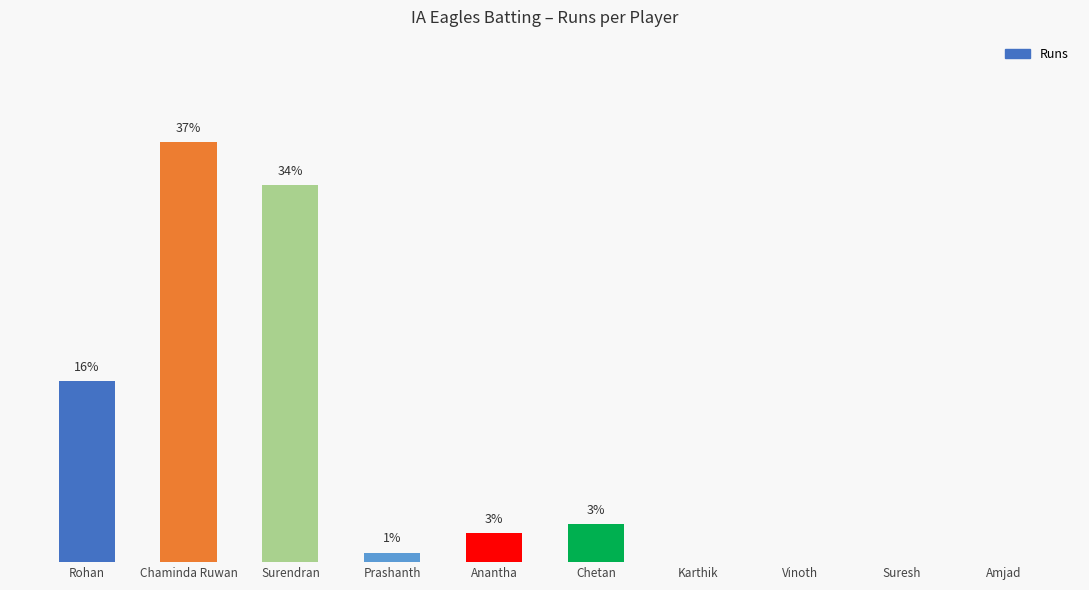

What is the change in value from Rohan to Anantha?

-32